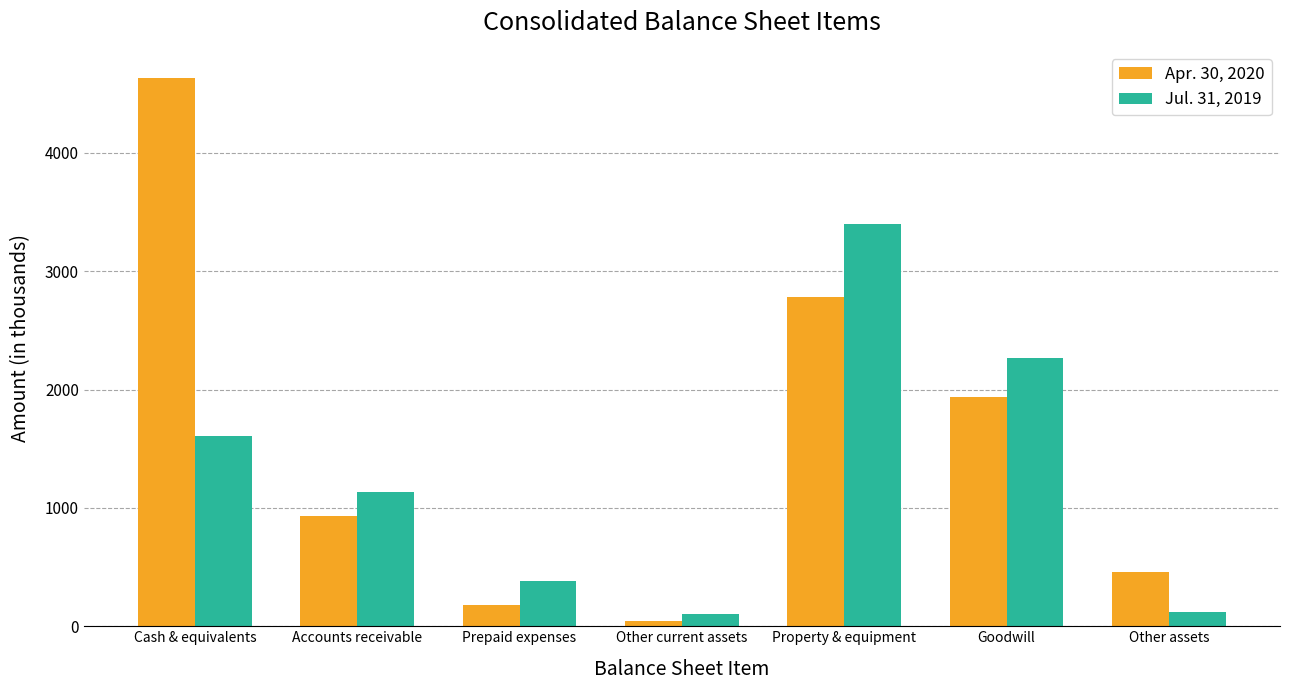

Does the chart contain any negative values?

No